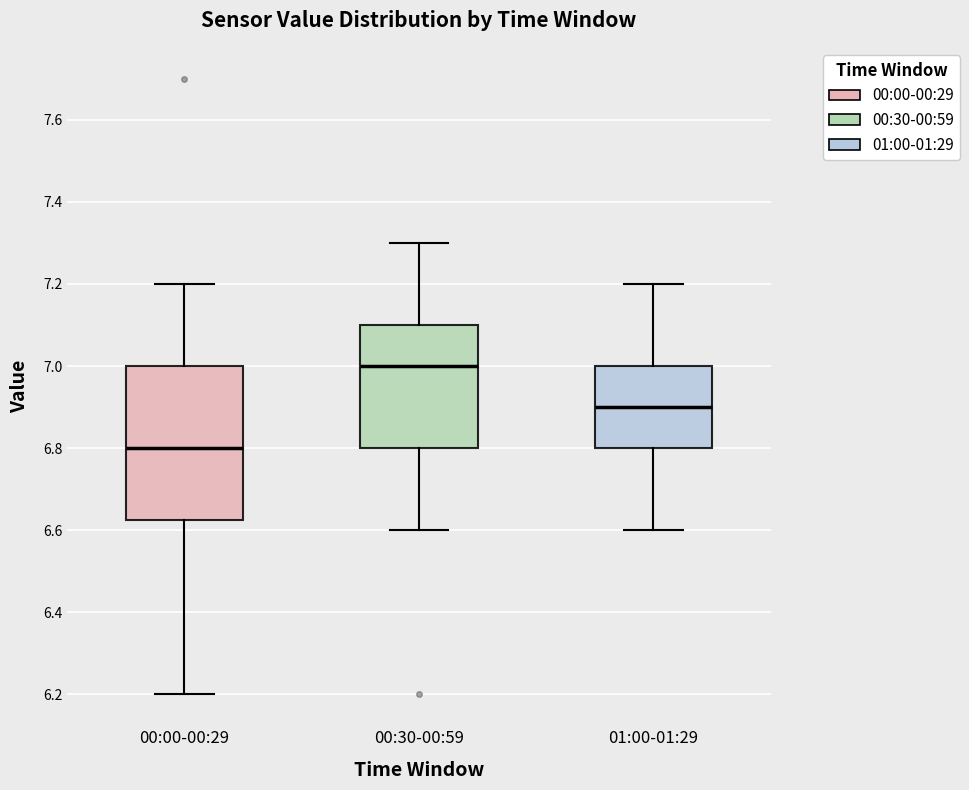

Reading left to right, read every box against the y-axis: the position of its median line, the range the box covers, and the ends of its whiskers. The values are not printed on the chart, so give them approximately, as read against the axis.

00:00-00:29: median 6.80, box 6.62 to 7.00, whiskers 6.20 to 7.20
00:30-00:59: median 7.00, box 6.80 to 7.10, whiskers 6.60 to 7.30
01:00-01:29: median 6.90, box 6.80 to 7.00, whiskers 6.60 to 7.20